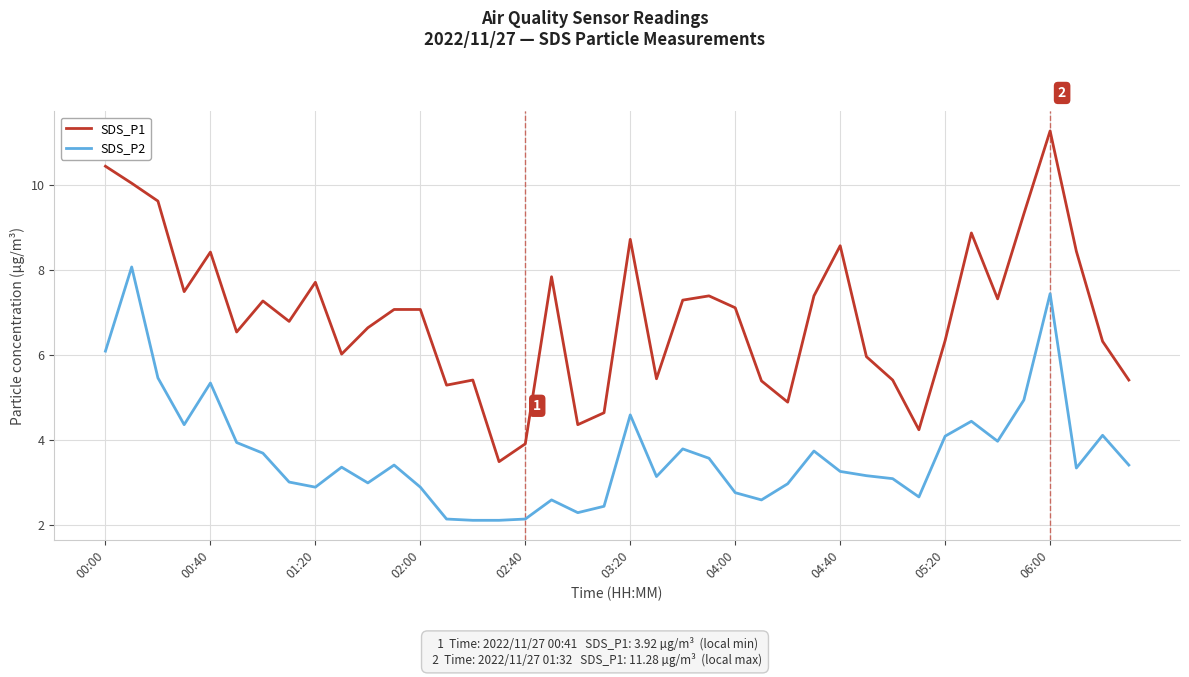

True or false: SDS_P2 and SDS_P1 cross at least once.

False